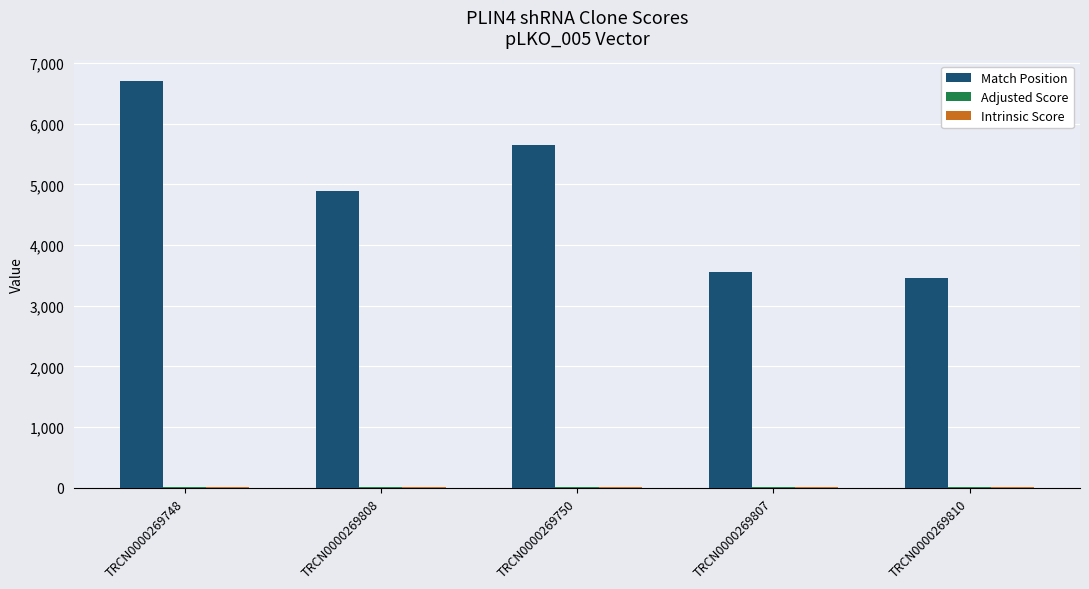

Which category has the highest value across all series?

TRCN0000269748